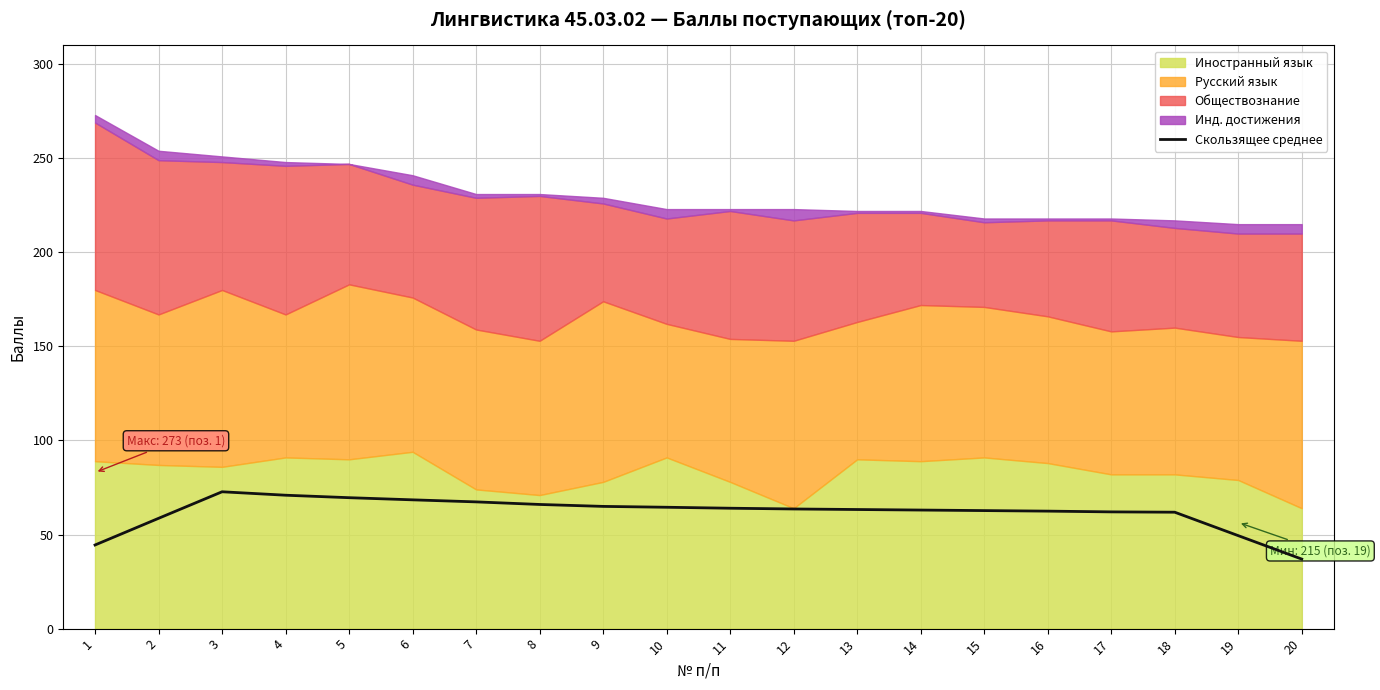

What is the minimum value shown in the chart?

37.0